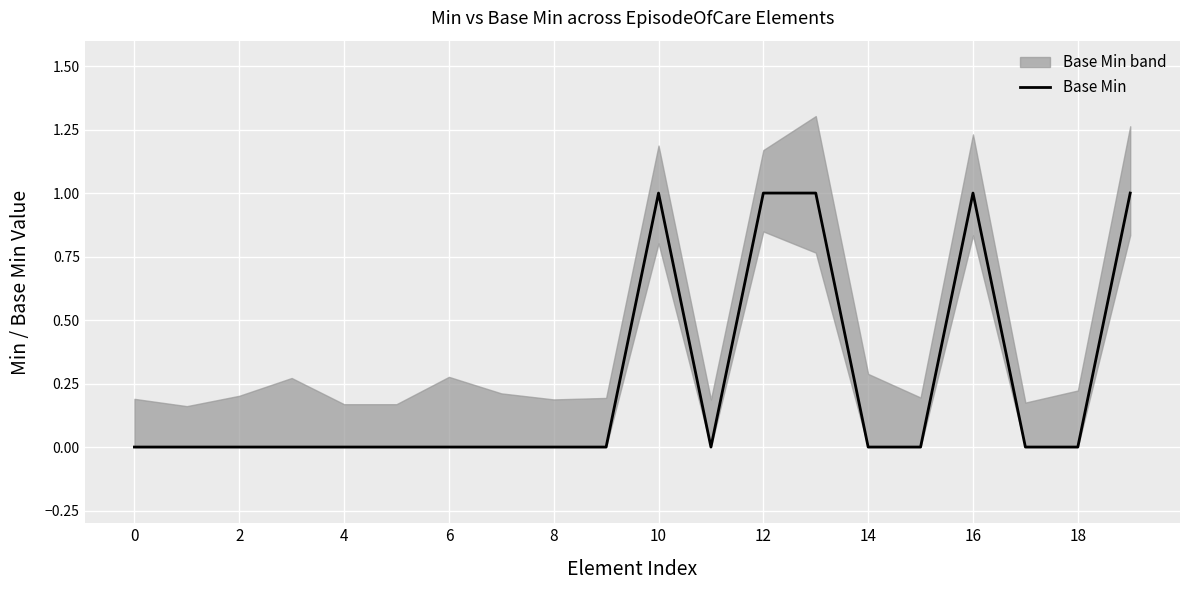

True or false: Base Min has a value of 2 at 10.

False